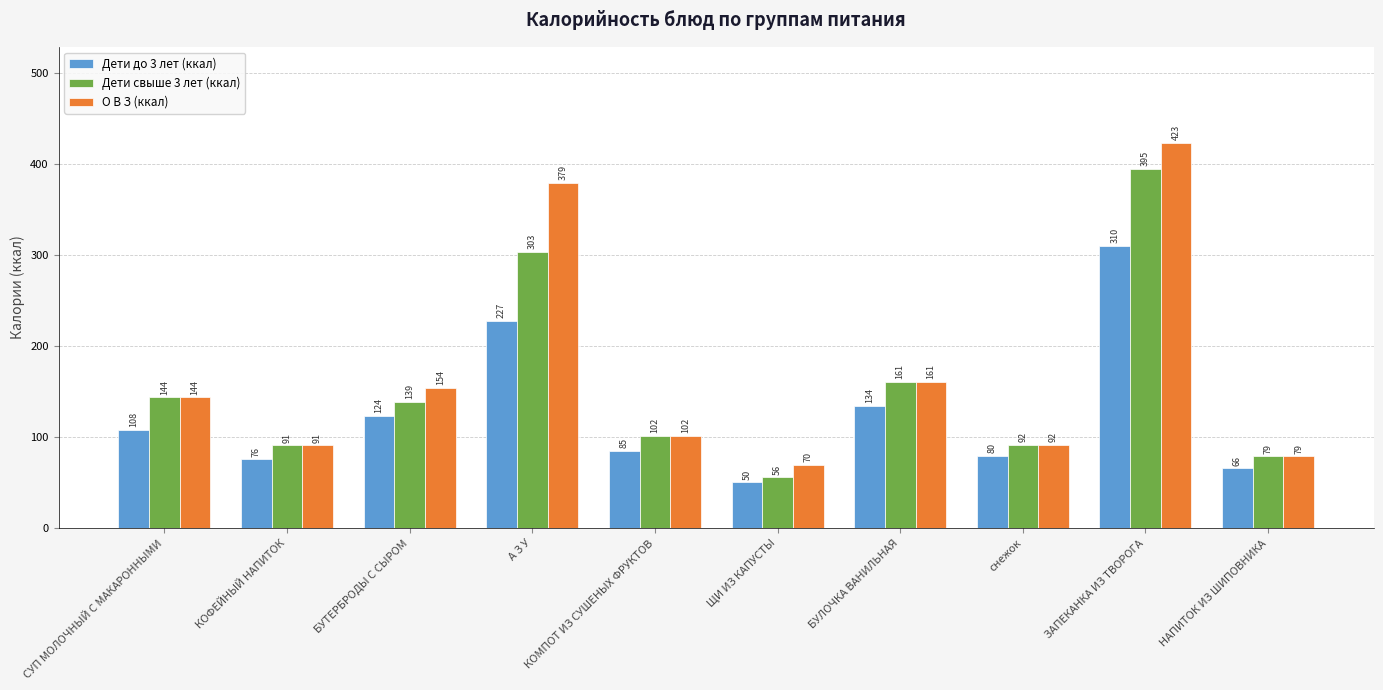

At which category is the sum across all series the highest?

ЗАПЕКАНКА ИЗ ТВОРОГА